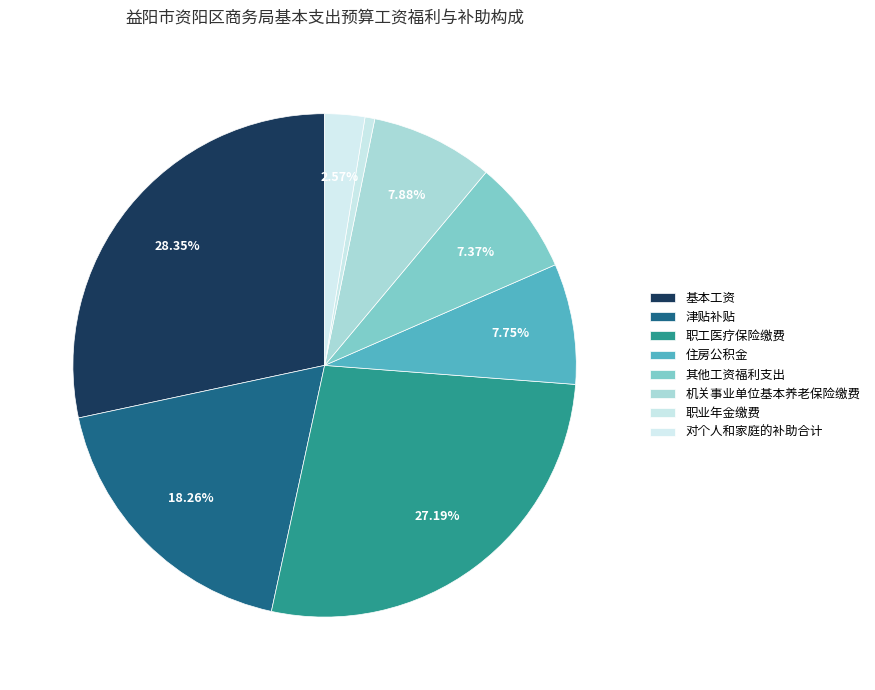

How many slices are in this pie chart?

8